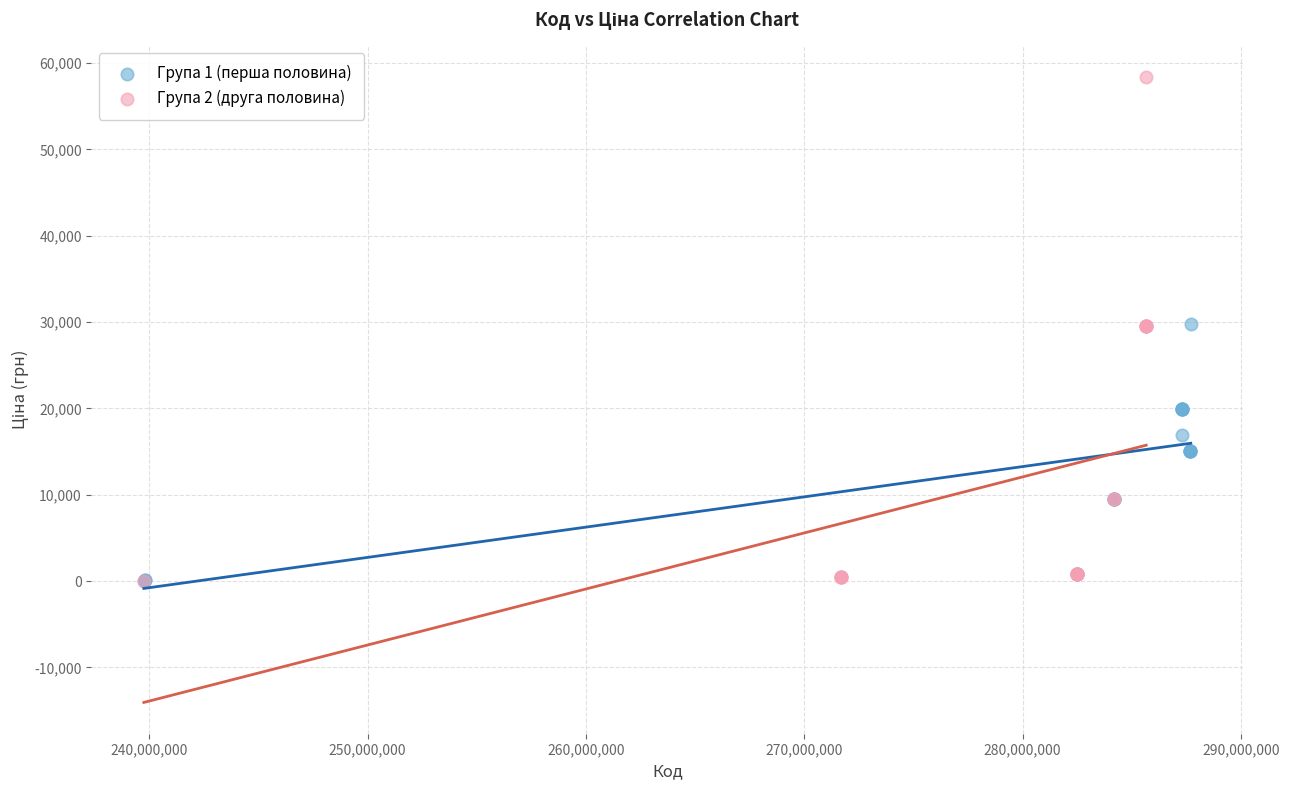

Which series has the largest Y range (max minus min)?

Група 2 (друга половина)